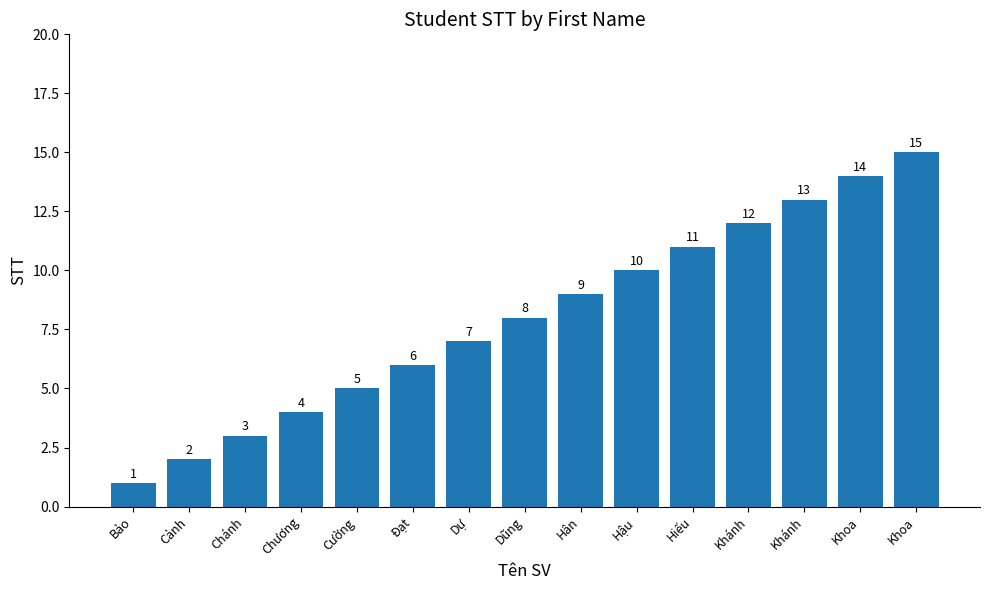

What is the sum of all values?

120